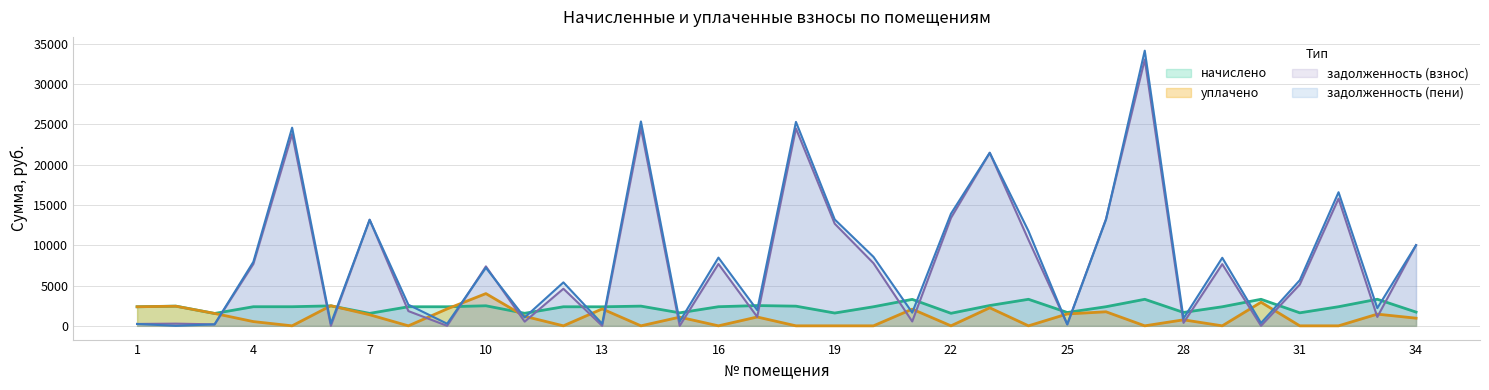

Reading right to left, extract all data points from this chart.

задолженность (взнос): 34=10011.6	33=1099.3	32=15789.9	31=5125.6	30=0.0	29=7656.0	28=369.4	27=33053.0	26=13253.8	25=182.1	24=10668.2	23=21476.9	22=13399.3	21=543.5	20=7772.0	19=12672.7	18=24495.6	17=1117.7	16=7674.4	15=0.0	14=24549.3	13=0.0	12=4603.0	11=520.4	10=7377.2	9=0.4	8=1829.3	7=13165.7	6=0.0	5=23800.4	4=7674.4	3=183.0	2=271.7	1=231.3
начислено: 34=1705.0	33=3298.1	32=2371.0	31=1614.4	30=3292.7	29=2365.7	28=1662.3	27=3292.7	26=2371.0	25=1657.0	24=3292.7	23=2520.2	22=1555.7	21=3282.0	20=2365.7	19=1587.8	18=2440.3	17=2514.8	16=2371.0	15=1614.4	14=2445.6	13=2360.3	12=2365.7	11=1555.7	10=2488.1	9=2365.7	8=2365.7	7=1545.1	6=2477.5	5=2371.0	4=2371.0	3=1534.5	2=2445.6	1=2365.7
уплачено: 34=949.4	33=1450.9	32=0.0	31=0.0	30=2926.8	29=0.0	28=744.4	27=0.0	26=1742.6	25=1472.9	24=0.0	23=2240.0	22=0.0	21=2070.3	20=0.0	19=0.0	18=0.0	17=1095.0	16=0.0	15=1076.3	14=0.0	13=2098.0	12=0.0	11=1180.2	10=4000.0	9=2102.1	8=0.0	7=1375.7	6=2496.6	5=0.0	4=526.0	3=1536.0	2=2434.5	1=2366.1
задолженность (пени): 34=10010.5	33=2198.7	32=16580.3	31=5663.8	30=350.4	29=8444.5	28=923.5	27=34150.6	26=13196.1	25=182.1	24=11765.8	23=21477.0	22=13917.9	21=1637.5	20=8560.5	19=13201.9	18=25309.0	17=1955.9	16=8464.8	15=538.1	14=25364.5	13=262.3	12=5391.5	11=1038.9	10=7206.5	9=262.9	8=2617.8	7=13164.7	6=285.9	5=24590.8	4=7938.8	3=182.5	2=0.0	1=231.0